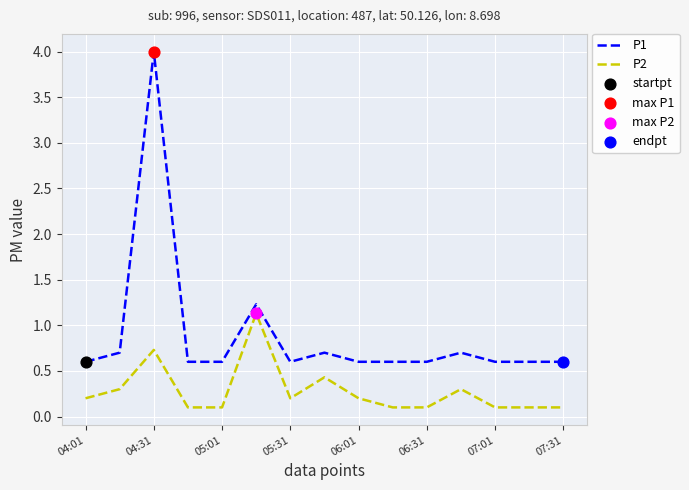

Which series has the largest range (max minus min)?

P1